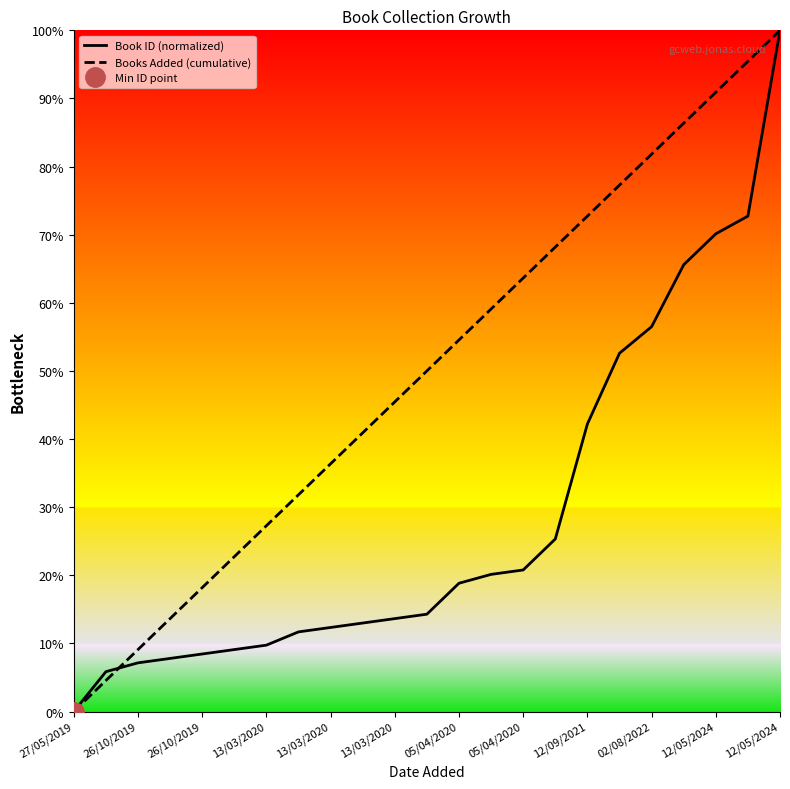

Is the value of Book ID (normalized) at 12/09/2021 greater than the value of Books Added (cumulative) at 21?

No